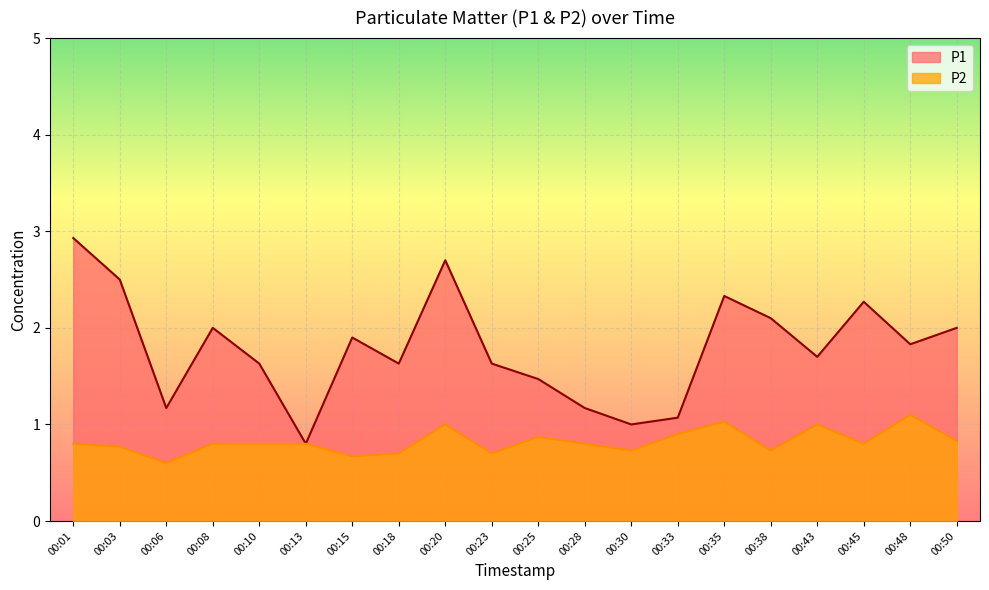

The P1 series shows 1.3 at 00:13. True or false?

False